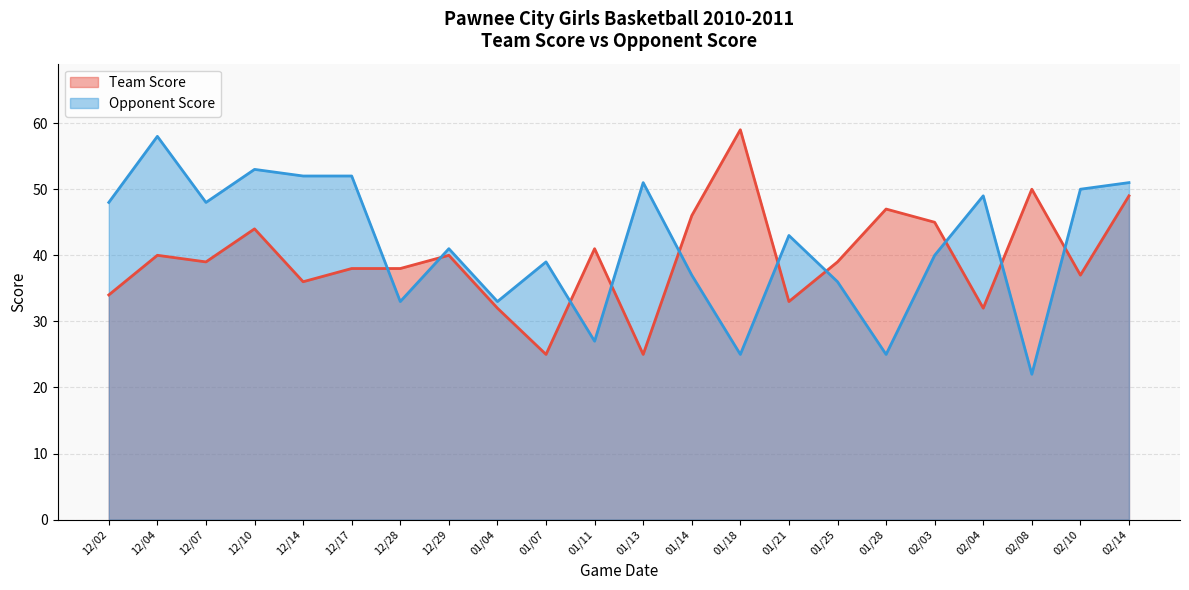

What is the total value across all series at 02/04?

81